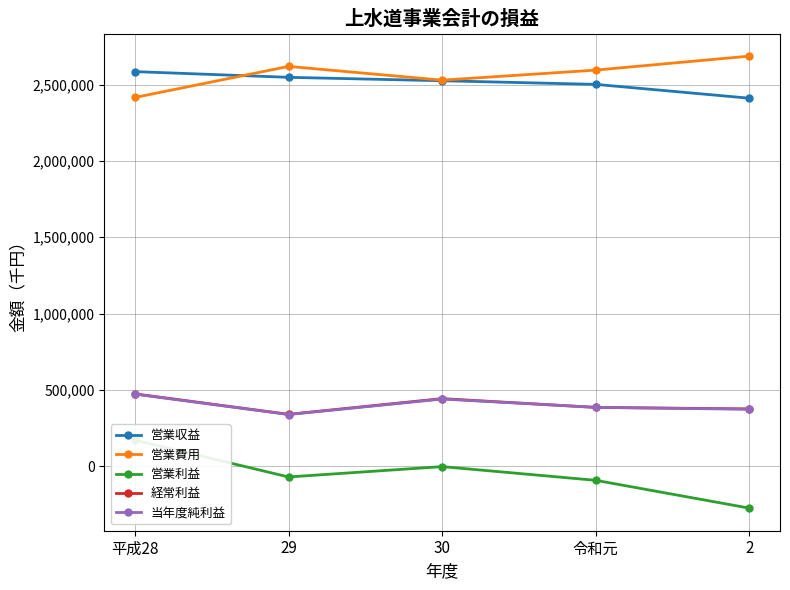

What is the maximum value for 当年度純利益?

471393